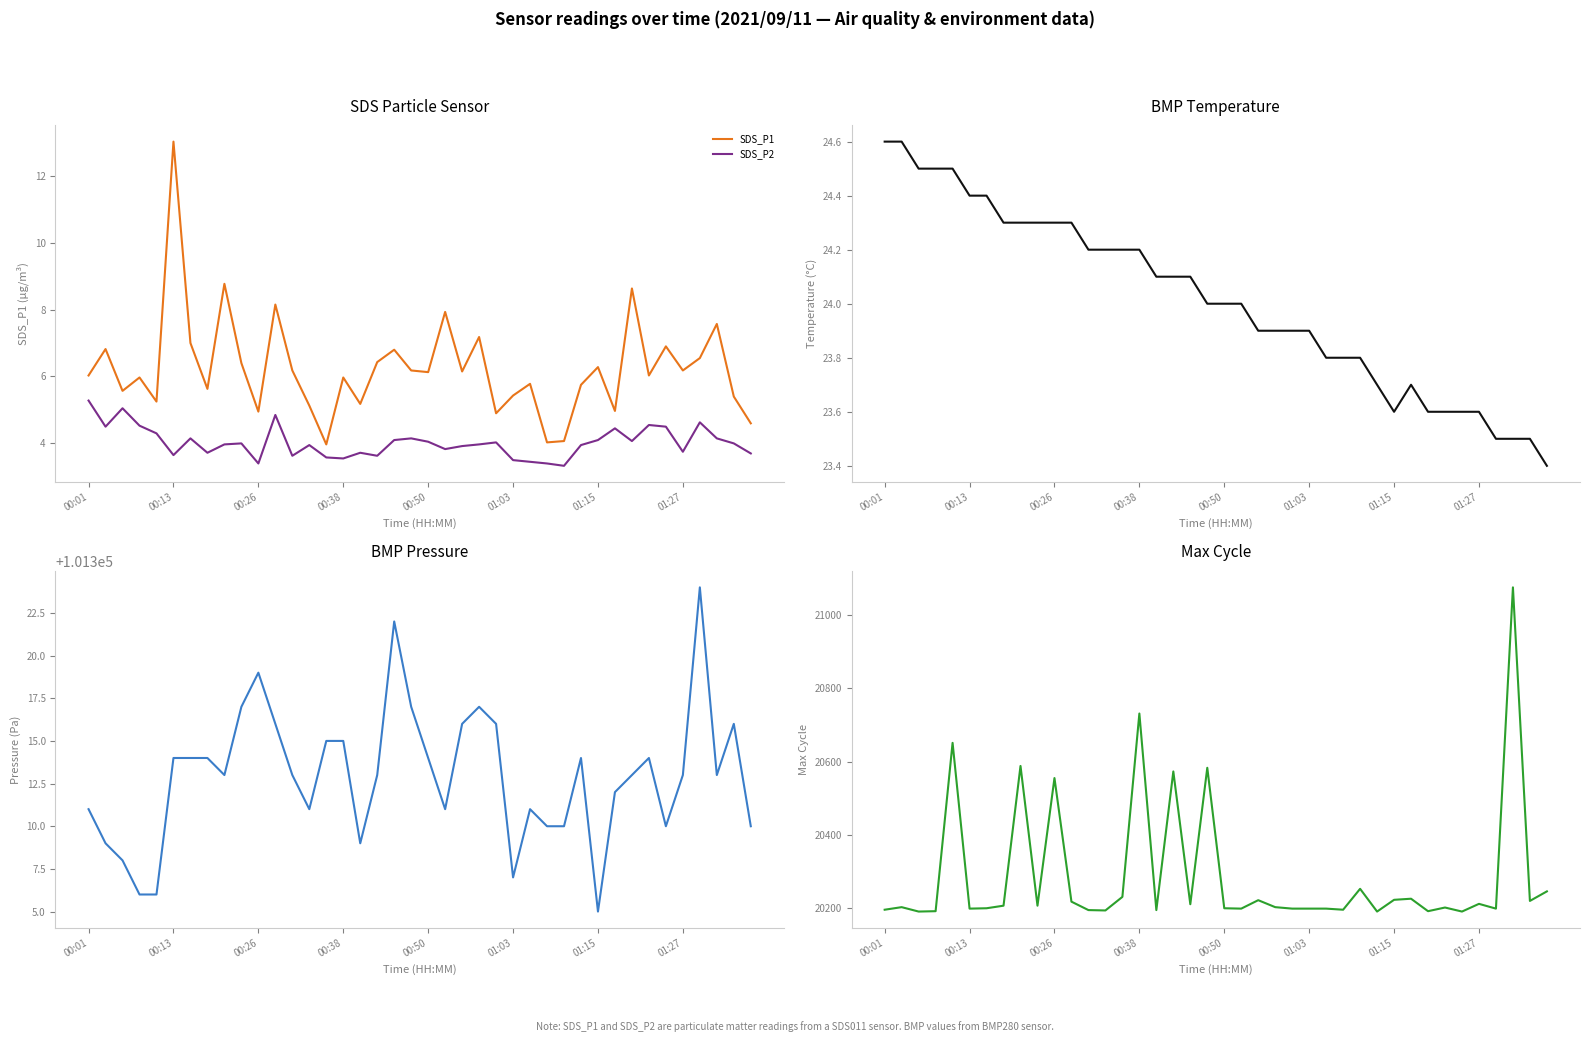

What is the sum of all SDS_P2 values?

161.0